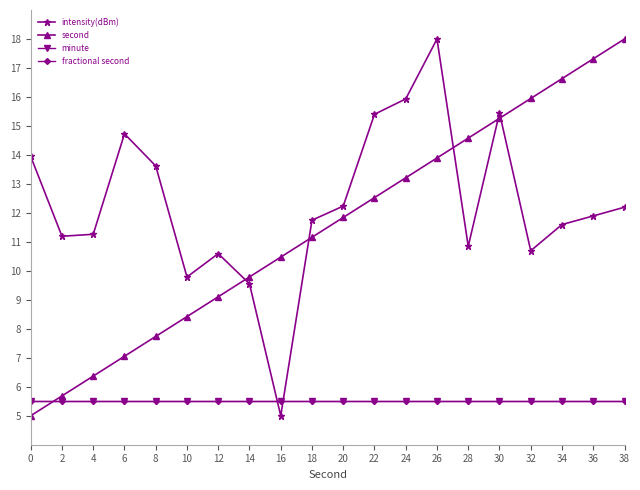

The value of minute at 10 is 5.5. True or false?

True